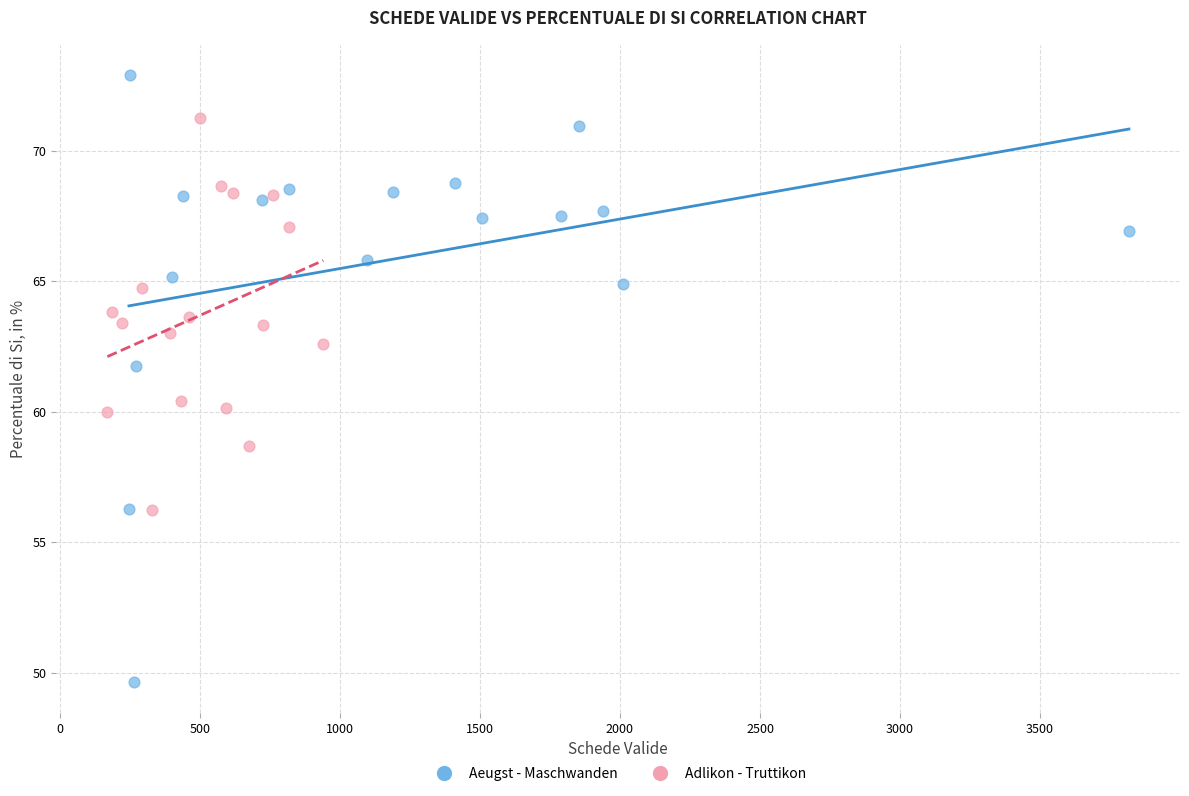

Which series contains the highest Y value?

Aeugst - Maschwanden